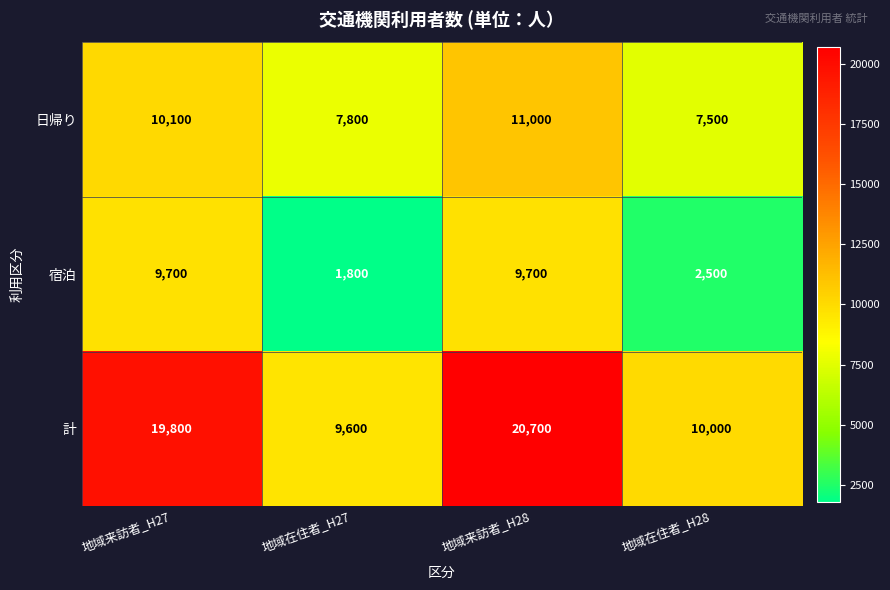

Is it true that 宿泊 equals 2941 at 地域来訪者_H28?

False